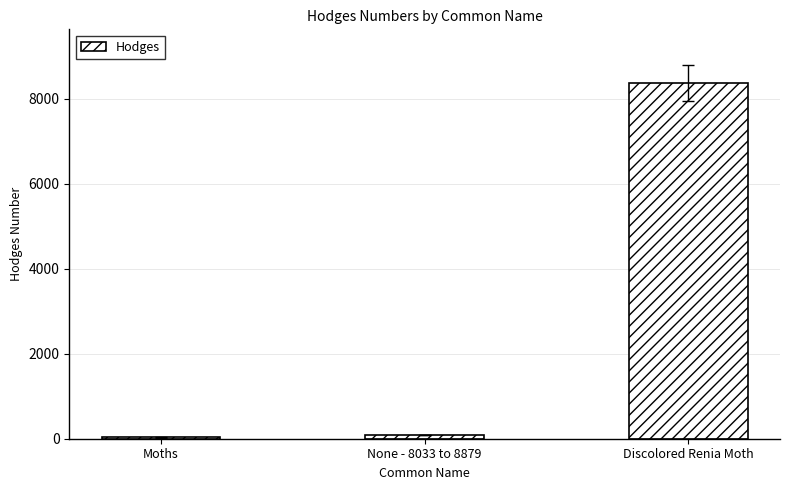

Count the number of categories in the chart.

3